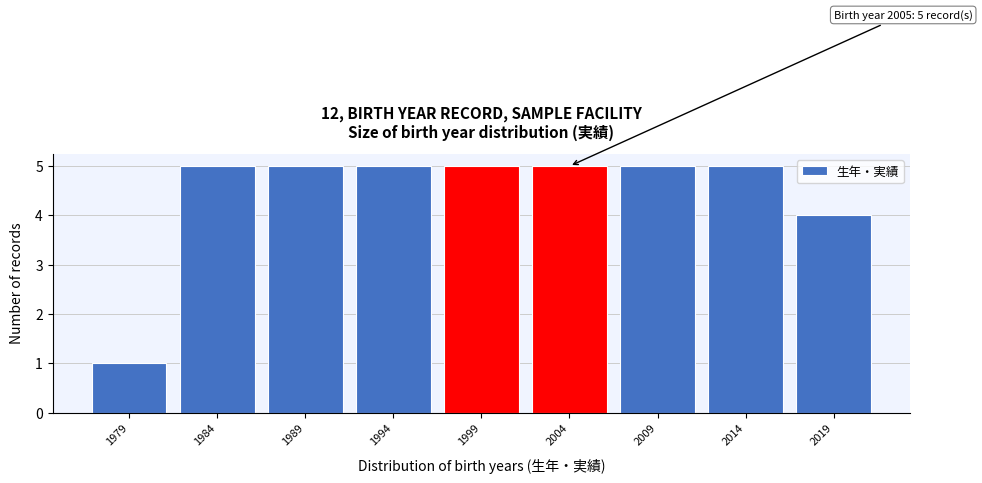

Reading left to right, transcribe all the data shown in this chart.

1	5	5	5	5	5	5	5	4